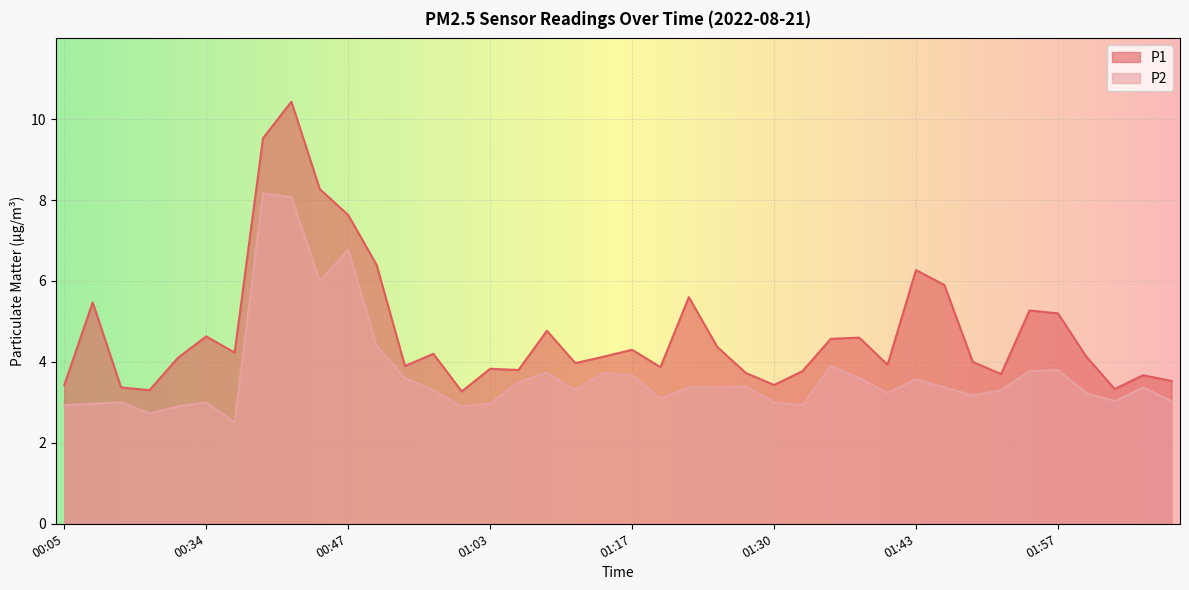

True or false: P2 has more than 0 interior local peaks.

True